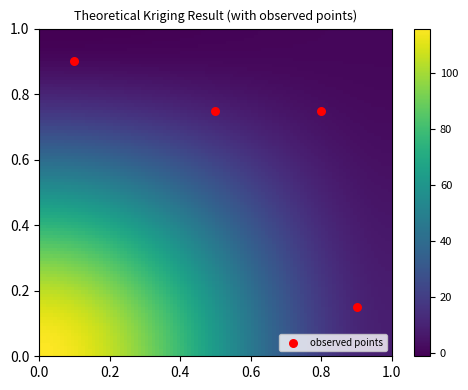

What is the average X value?

0.6